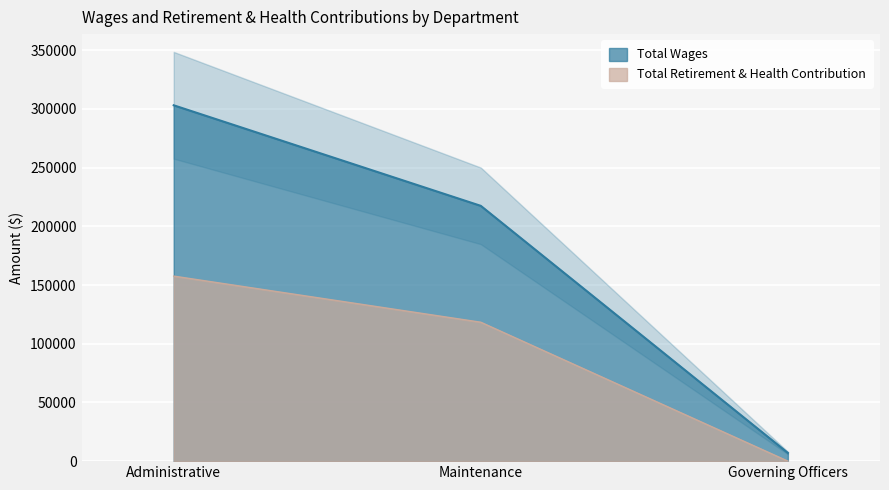

List the labels in order of Total Wages value, largest first.

Administrative, Maintenance, Governing Officers